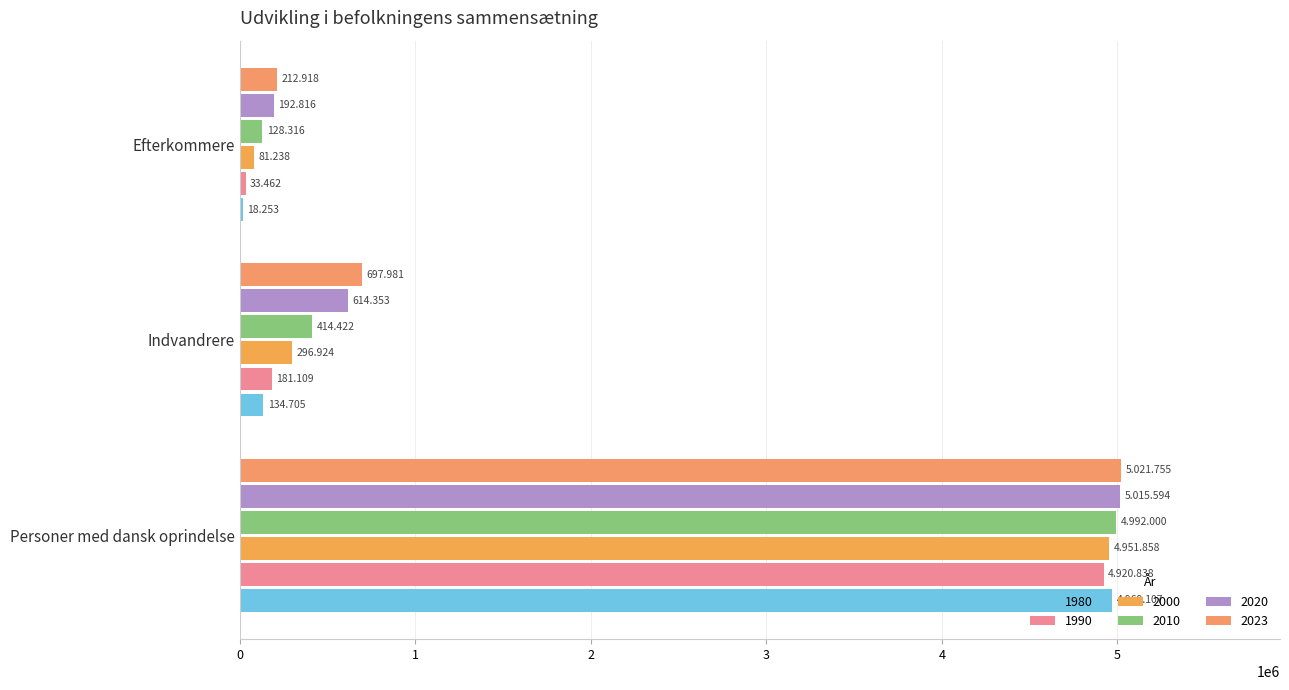

What is the lowest value of the 1980 series?

18253